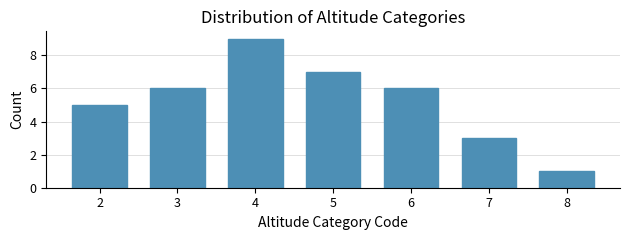

Reading right to left, list all the values displayed in this chart.

8=1	7=3	6=6	5=7	4=9	3=6	2=5